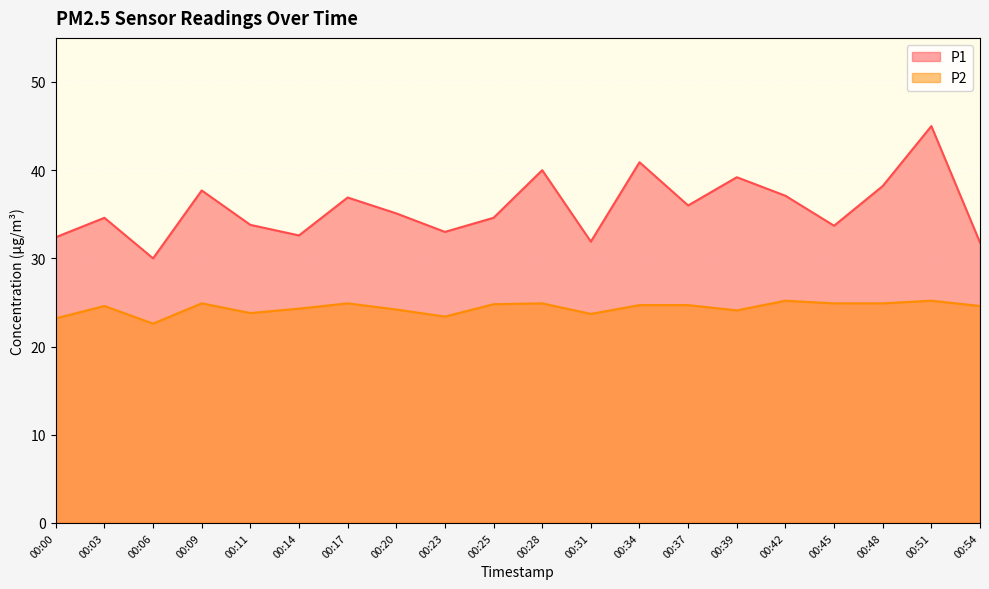

Between 00:14 and 00:48, which series saw the biggest shift?

P1